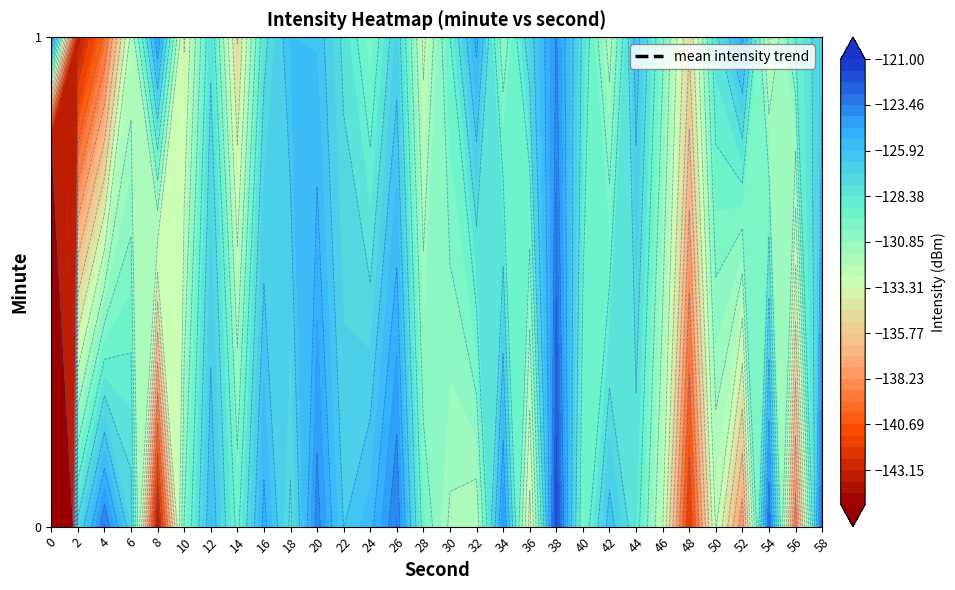

What is the difference between the 0 values at 28 and 24?

2.8